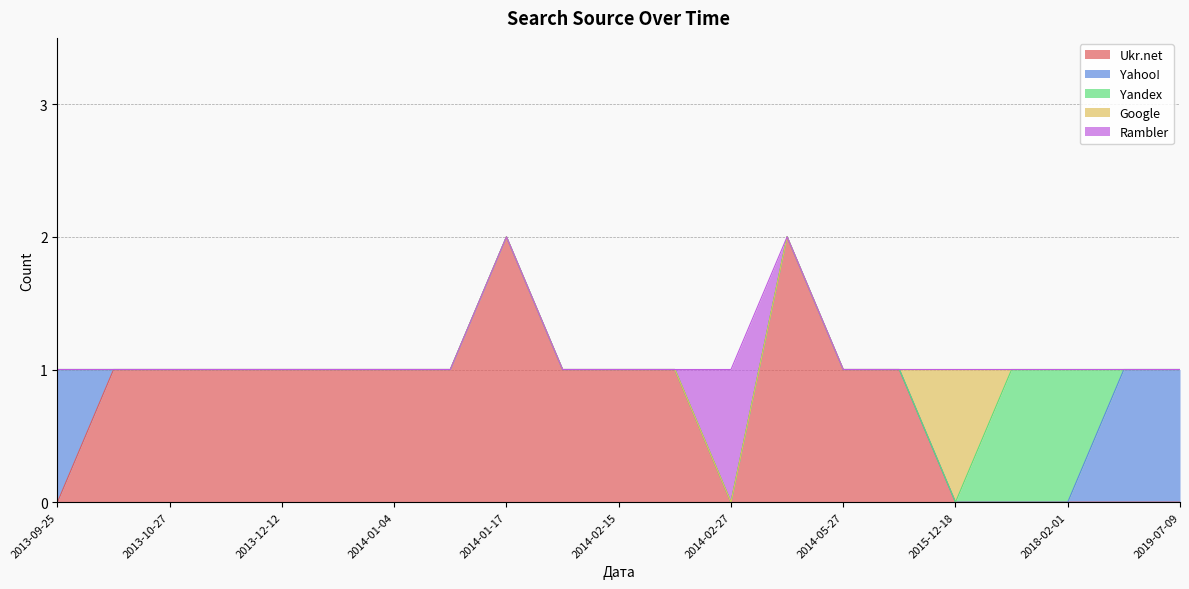

True or false: Yandex has a value of 0 at 2013-10-27.

True